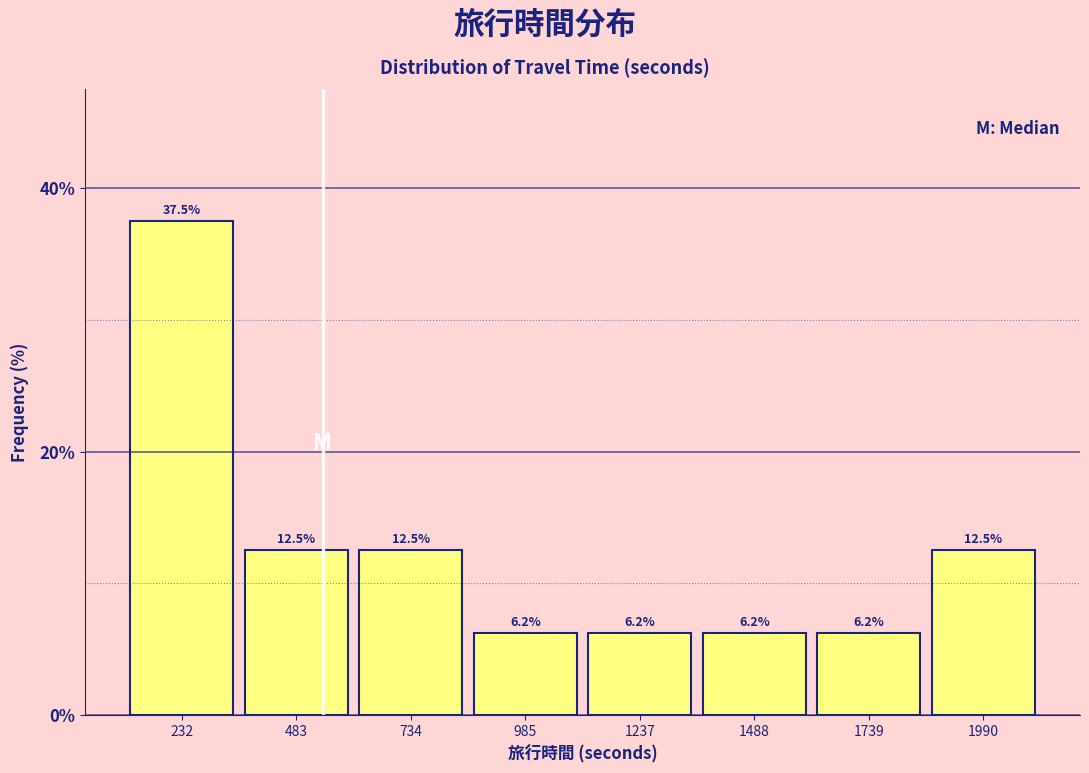

What is the height of the bar covering 1850 to 2100 on the x-axis? The bar edges are not printed on the chart, so give them approximately, as read against the axis.

12.5